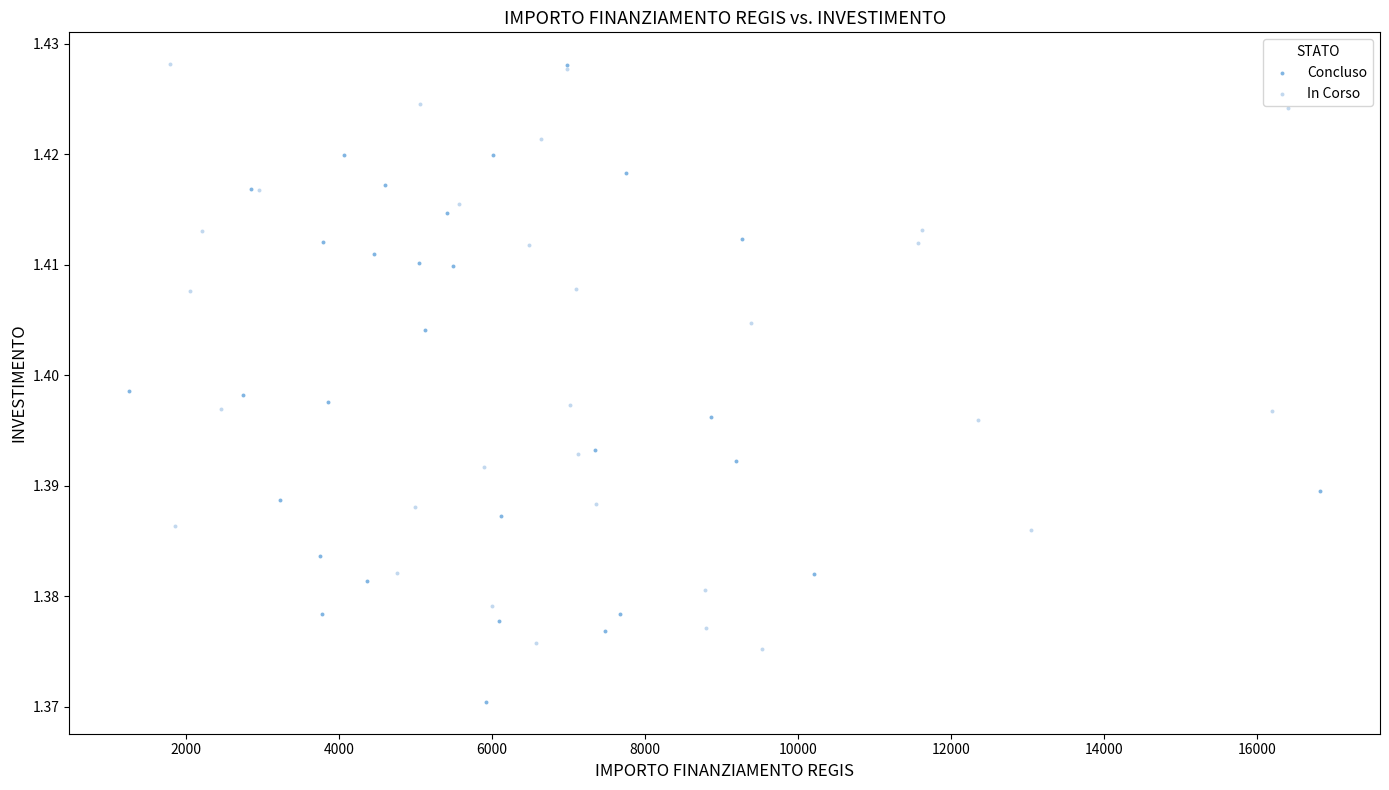

Which series reaches the minimum Y coordinate?

Concluso